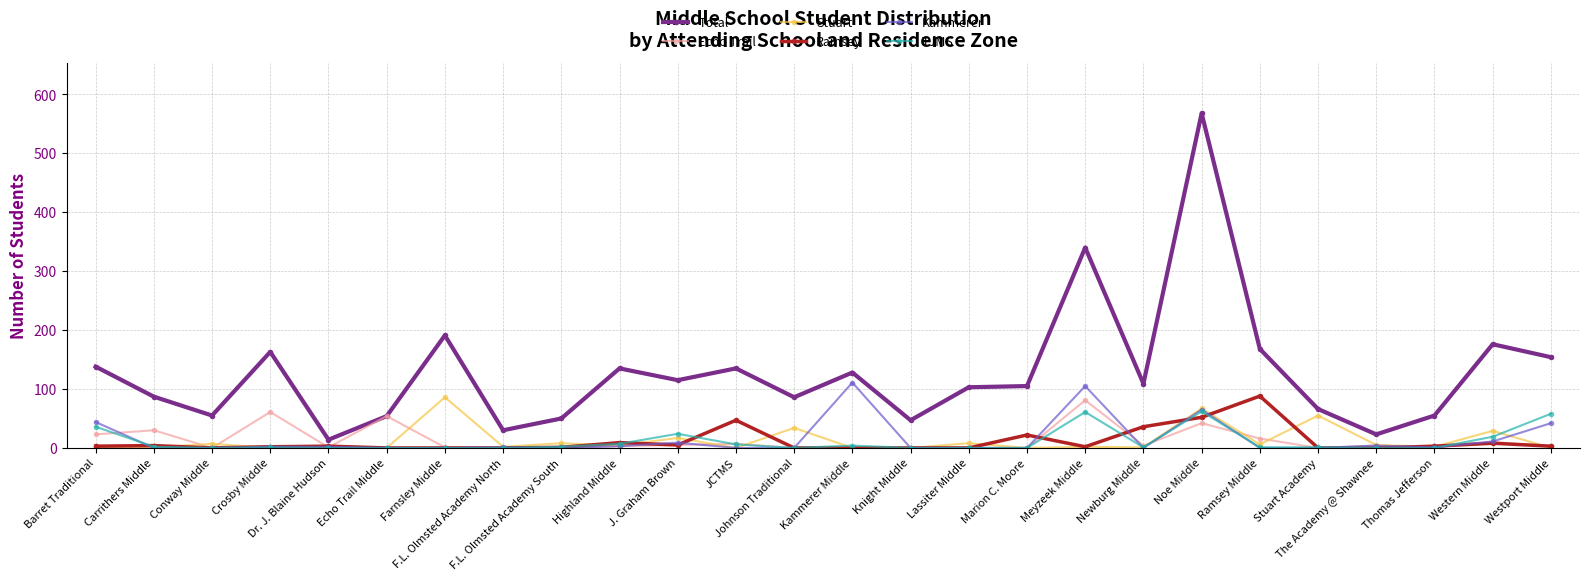

True or false: Stuart has more than 1 points higher than both neighbors.

True